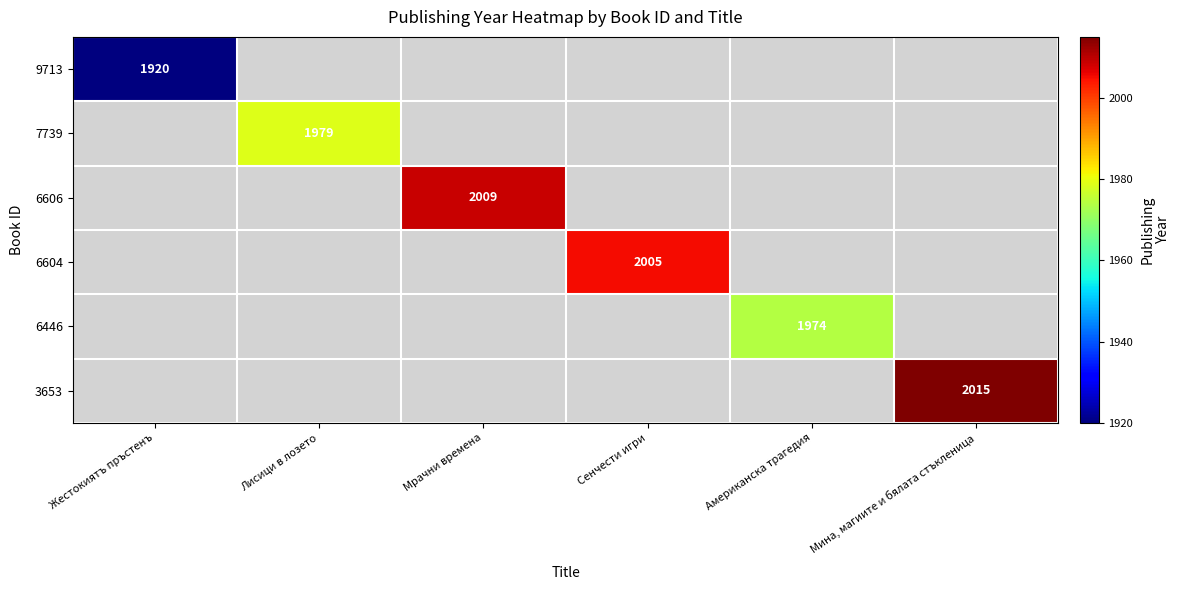

What is the maximum value shown in the chart?

2015.0